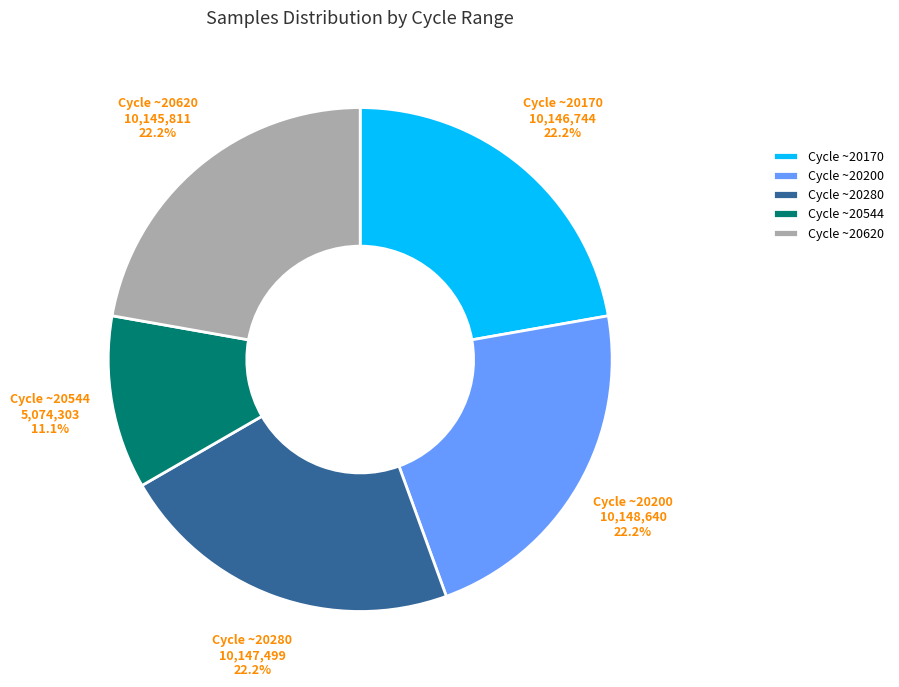

Approximately how many times larger is the value at Cycle ~20170 compared to Cycle ~20620?

1.0